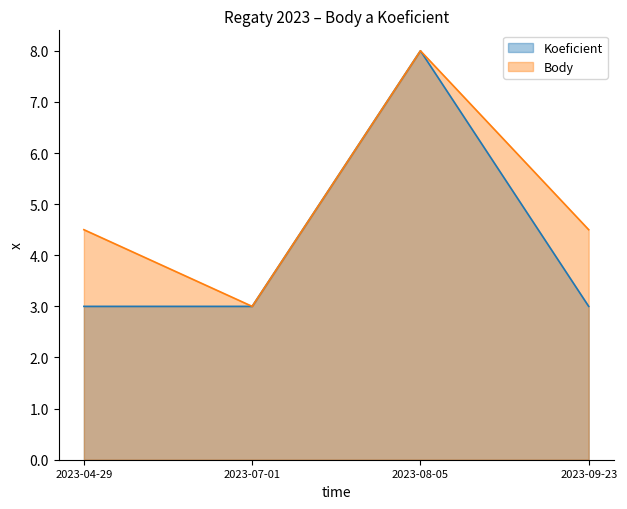

Where is Body nearest to the value 5?

2023-04-29